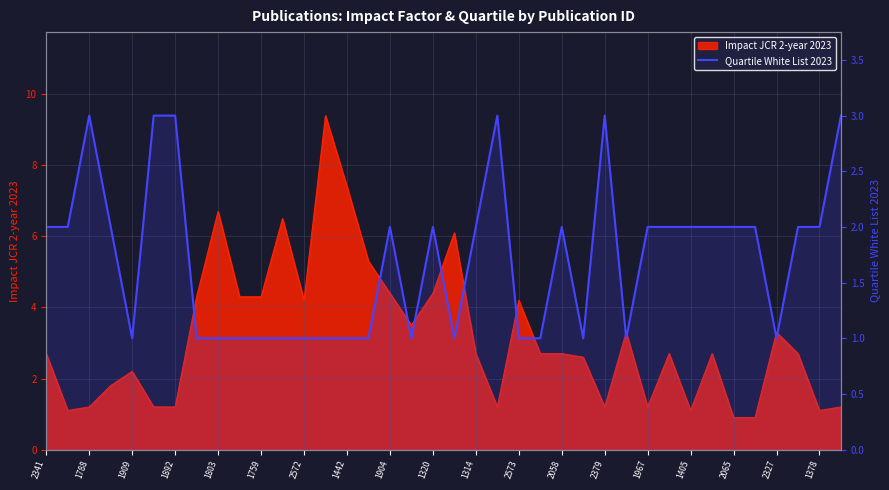

What is the label of the 11th point from the right?

27